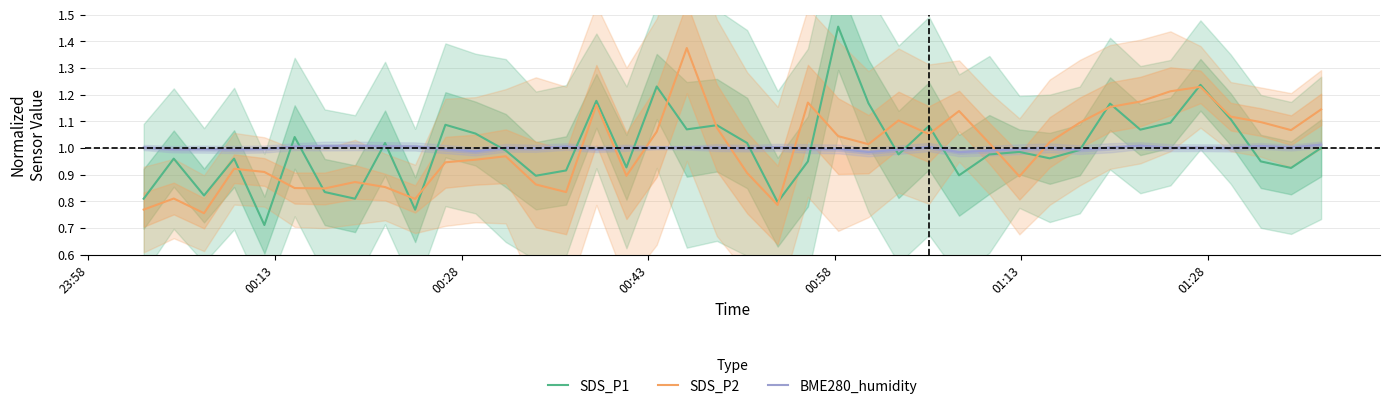

How many interior local peaks does the SDS_P1 series have?

13